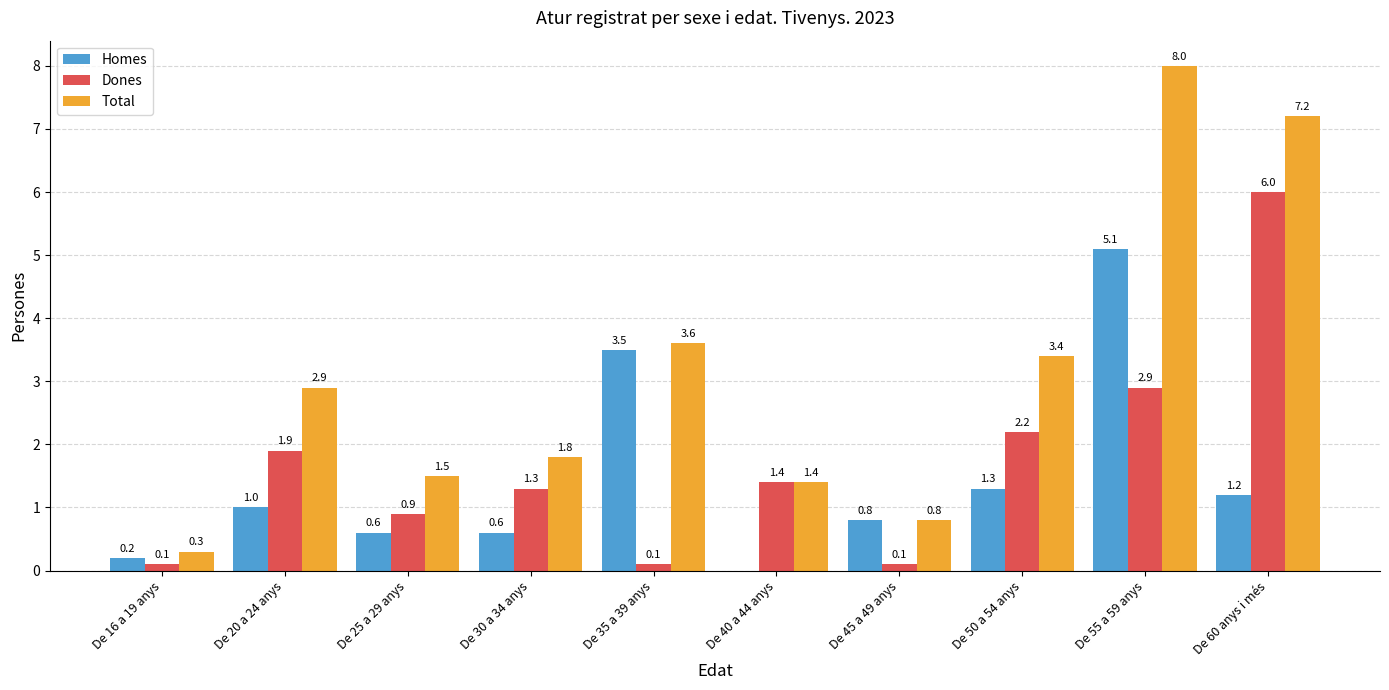

Which series has the widest spread of values?

Total